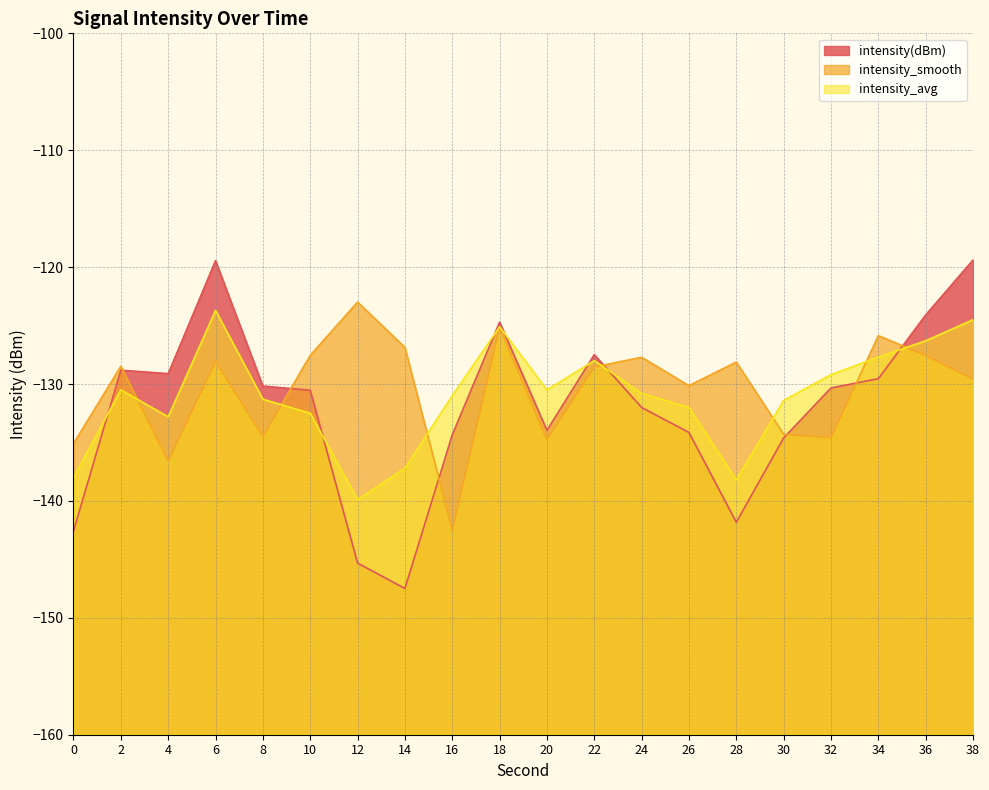

Read the intensity(dBm) value at 36.

-124.1